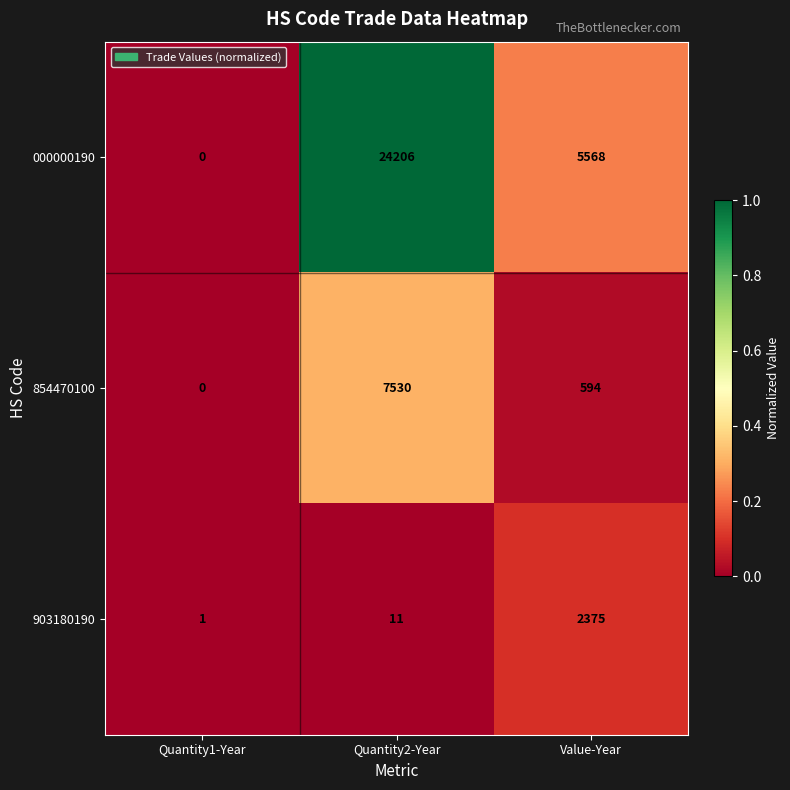

How many distinct data groups are displayed?

3